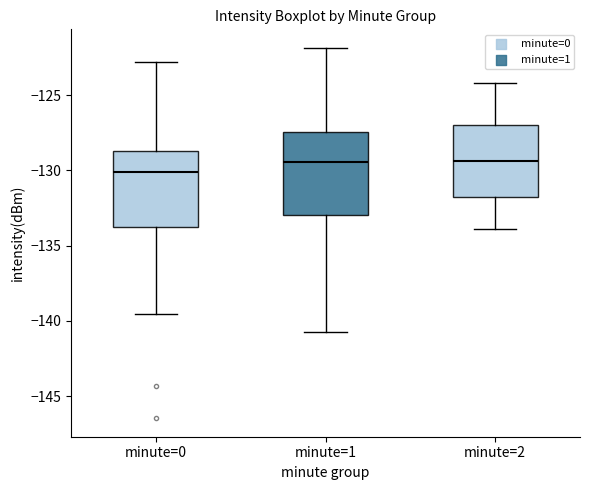

Where does the upper whisker of the box for minute=2 end on the y-axis? The values are not printed on the chart, so give them approximately, as read against the axis.

-124.0